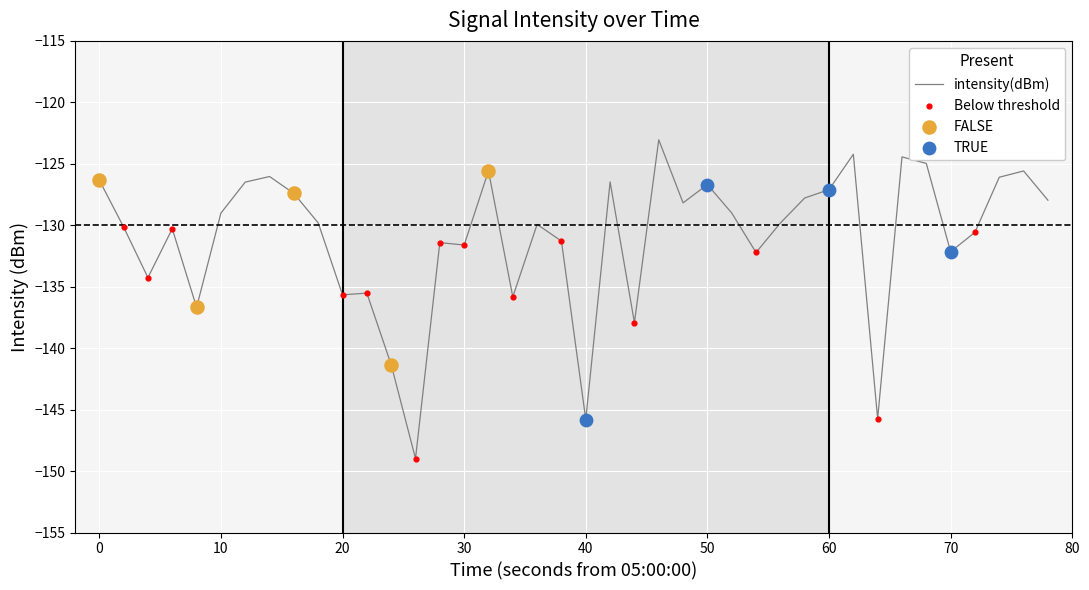

What is the difference between the maximum and minimum values?

25.9